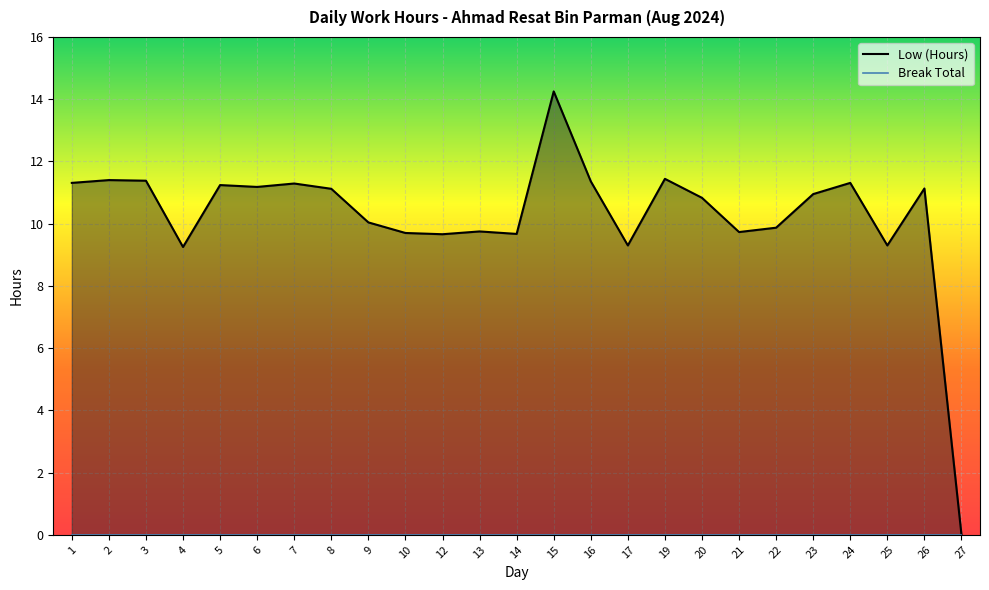

Which label corresponds to the largest value in the chart?

15